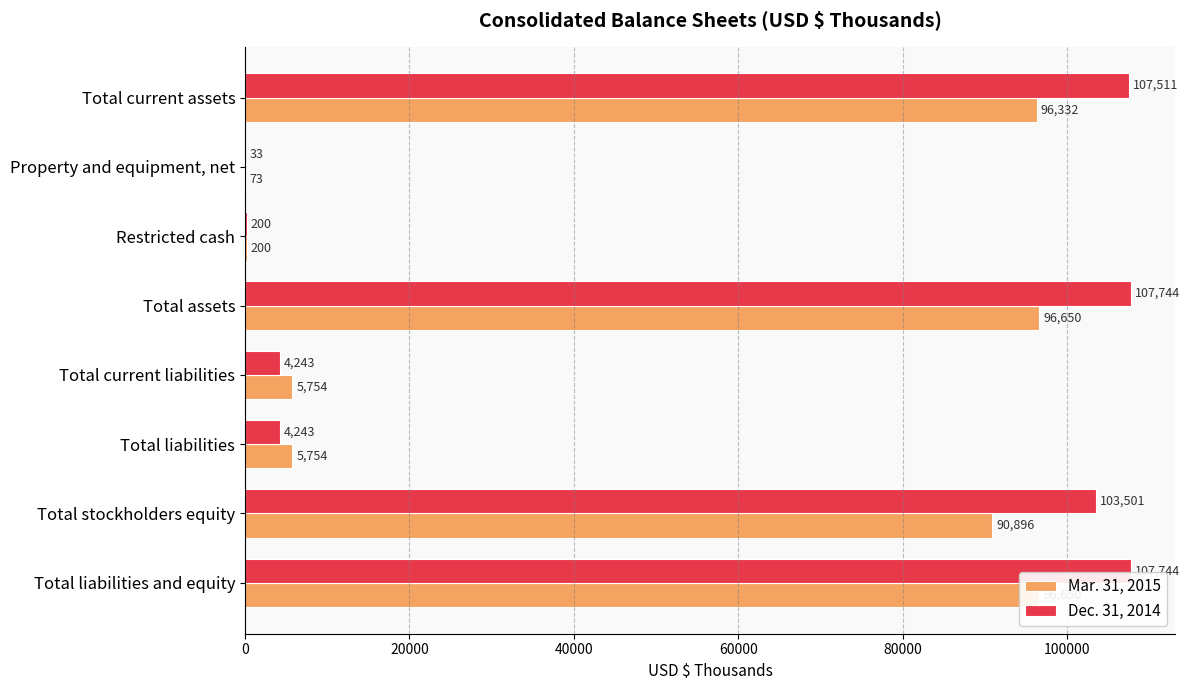

How many bars are there in each group?

2